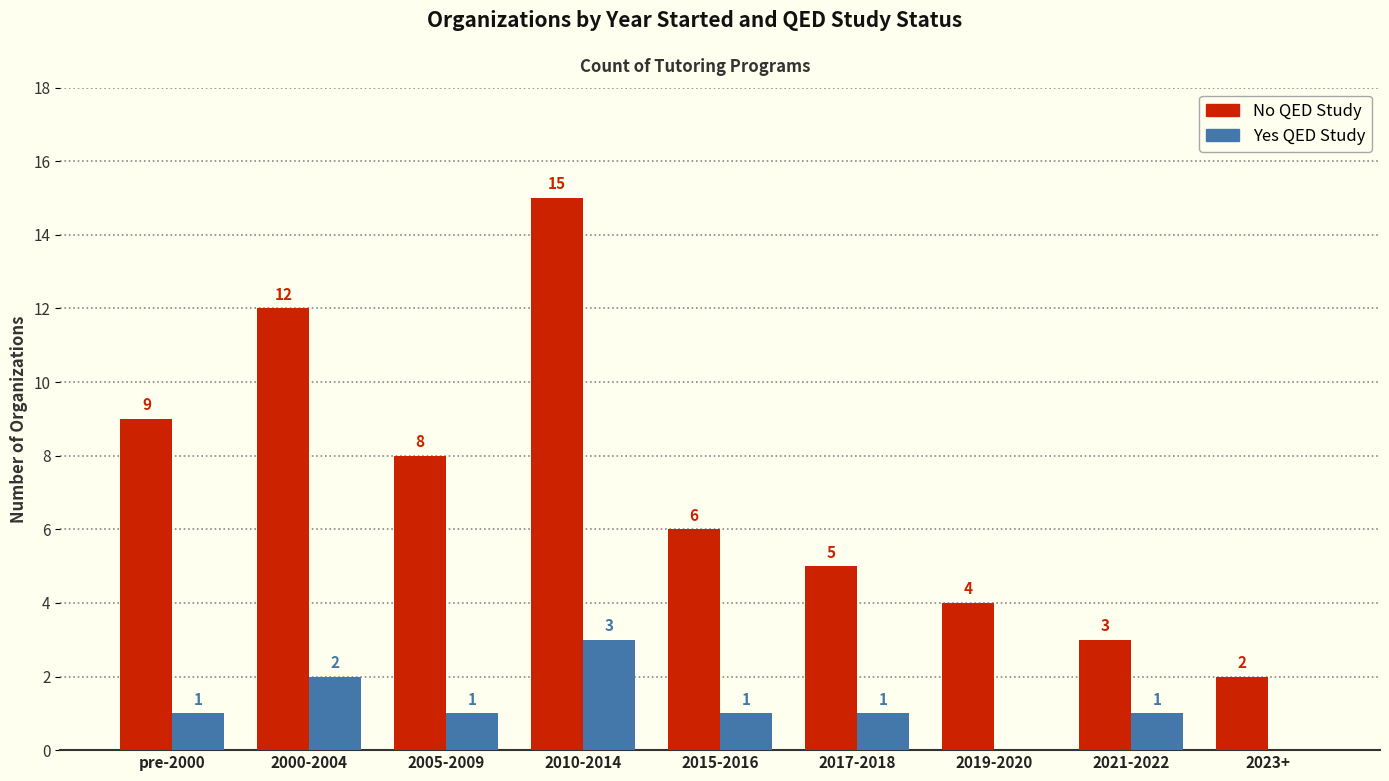

What are all the series names shown in the legend?

No QED Study, Yes QED Study